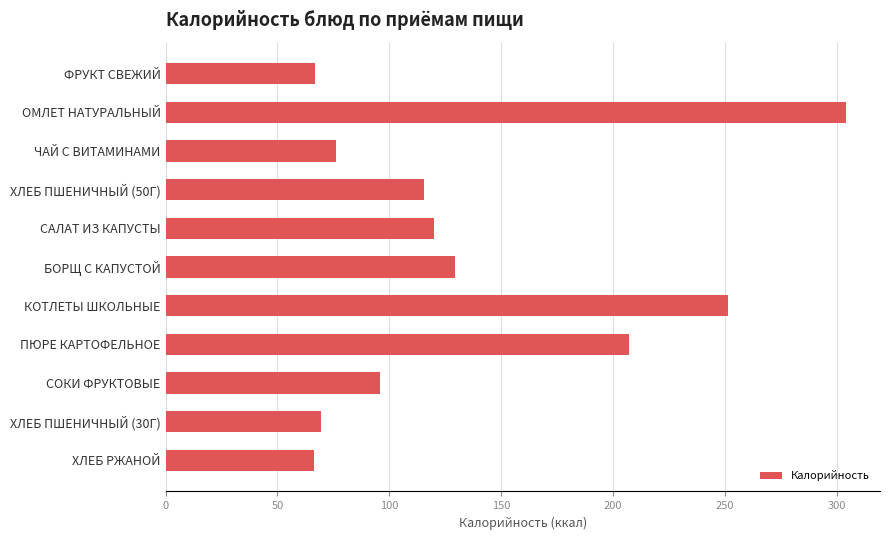

Between САЛАТ ИЗ КАПУСТЫ and ОМЛЕТ НАТУРАЛЬНЫЙ, which is larger?

ОМЛЕТ НАТУРАЛЬНЫЙ